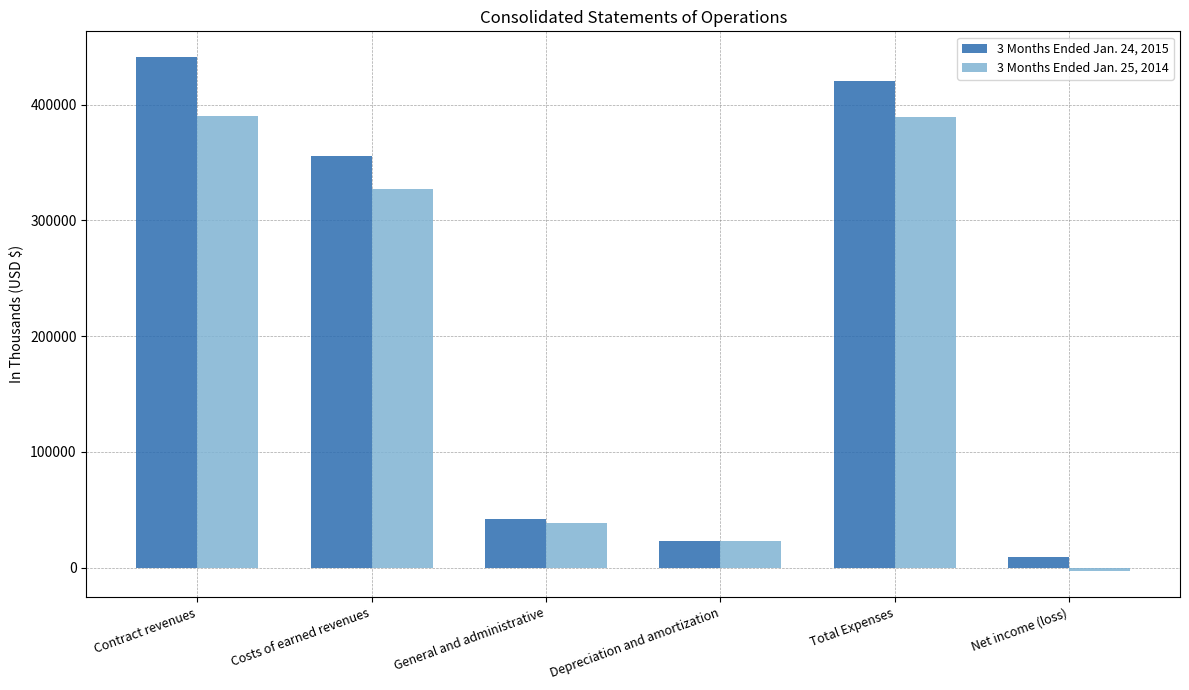

At how many categories does at least one series exceed 143443?

3